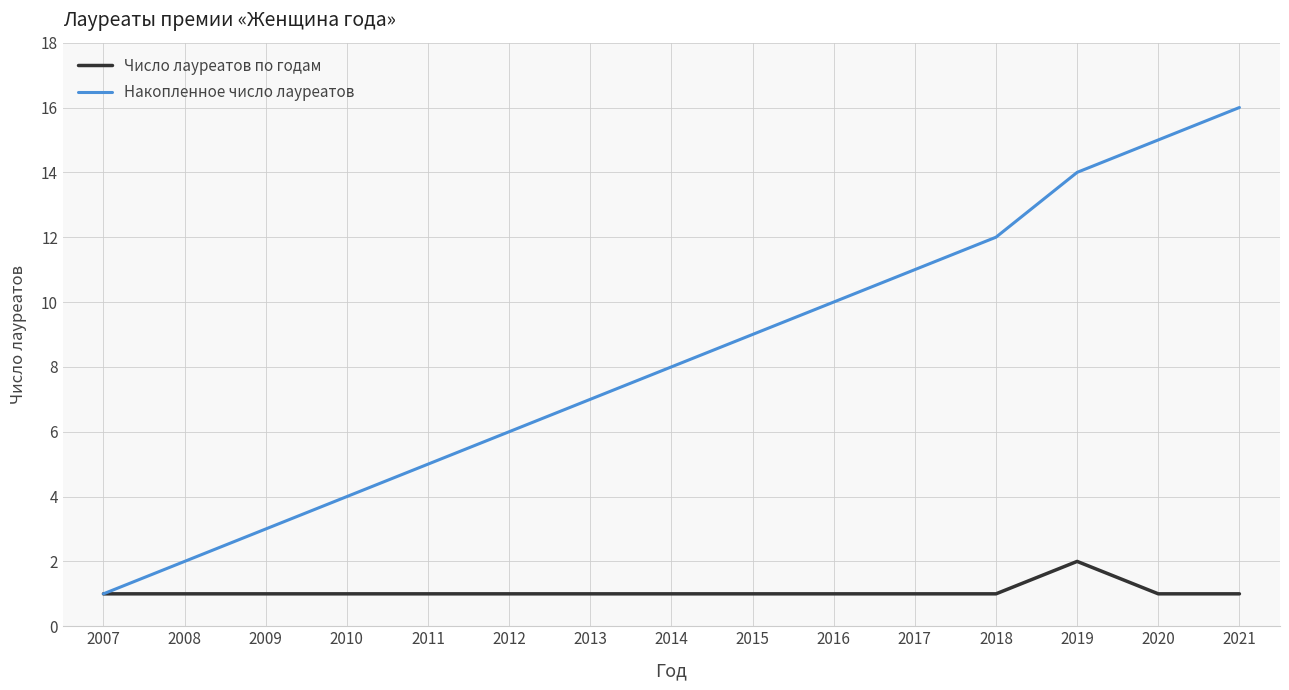

Rank the series at 2014 from lowest to highest value.

Число лауреатов по годам, Накопленное число лауреатов